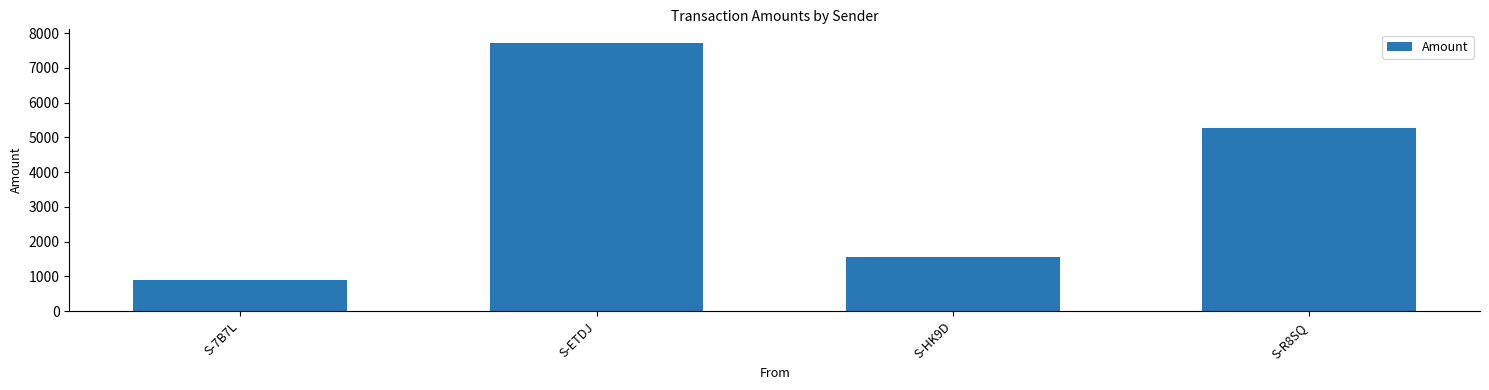

True or false: the data shows 7727.1 at S-ETDJ.

True